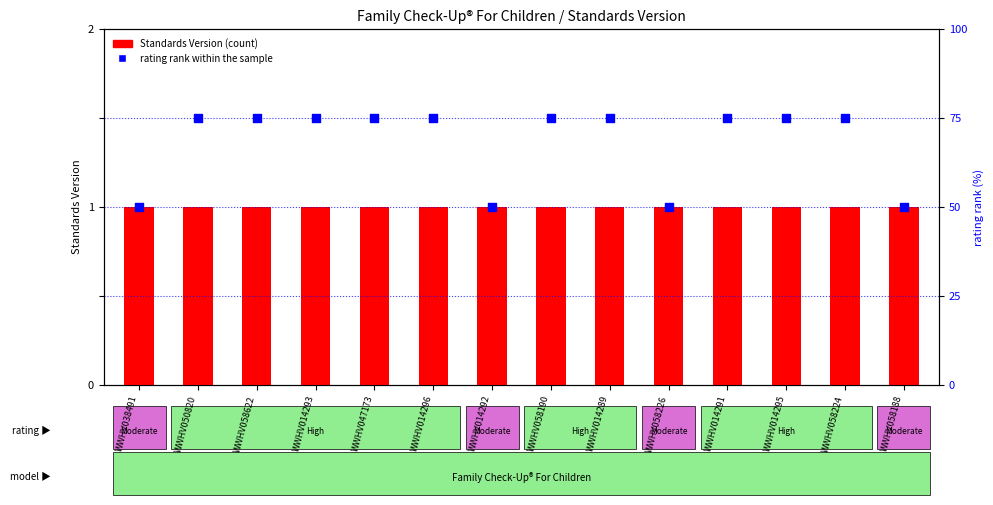

Which series has the largest total across all categories?

rating rank within the sample